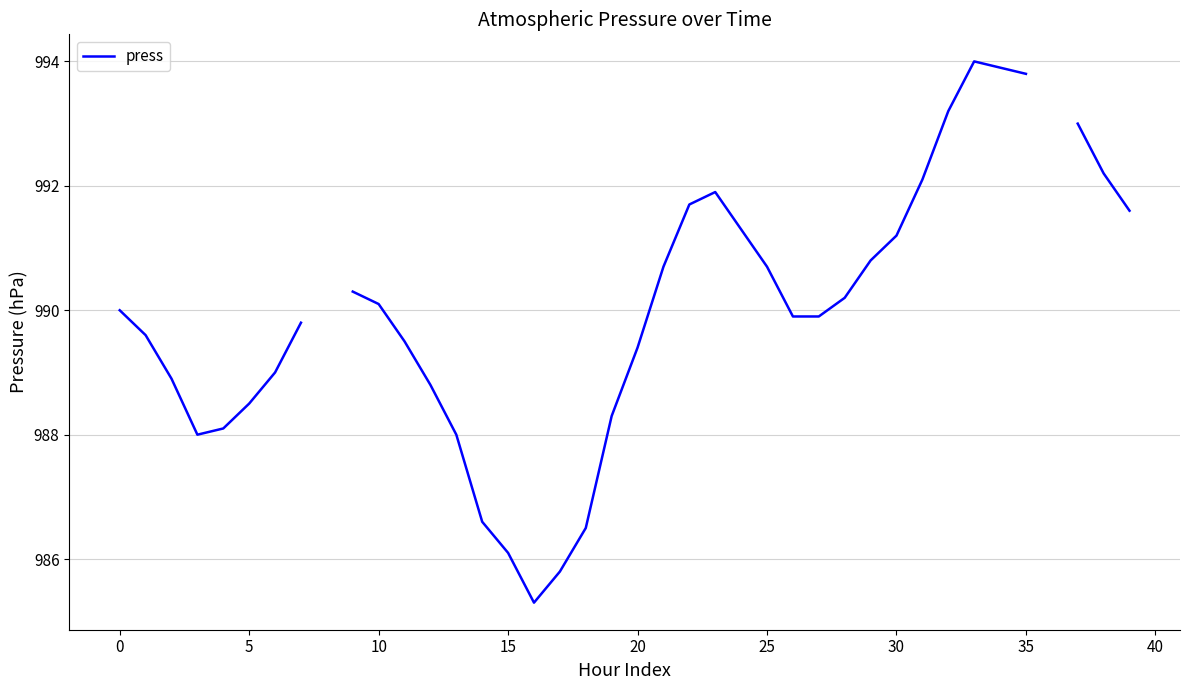

How many lines are shown in the chart?

1